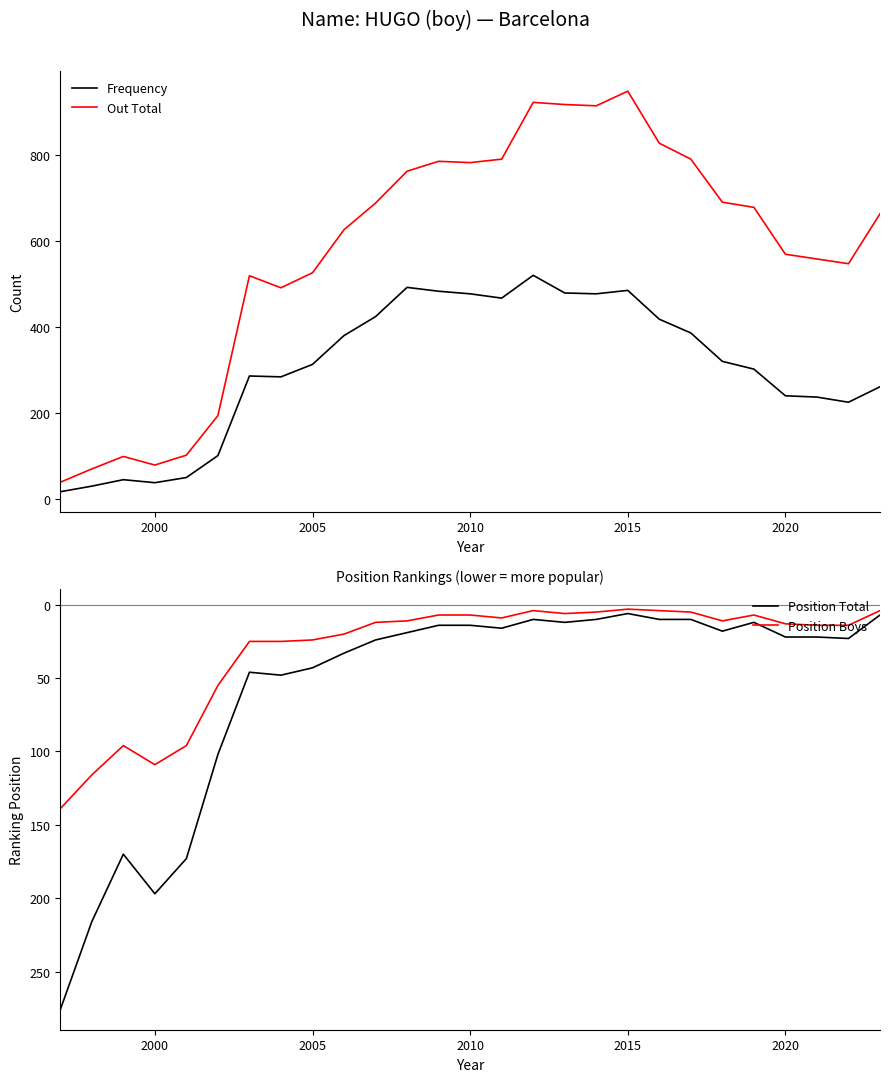

True or false: Frequency and Out Total intersect in this chart.

False